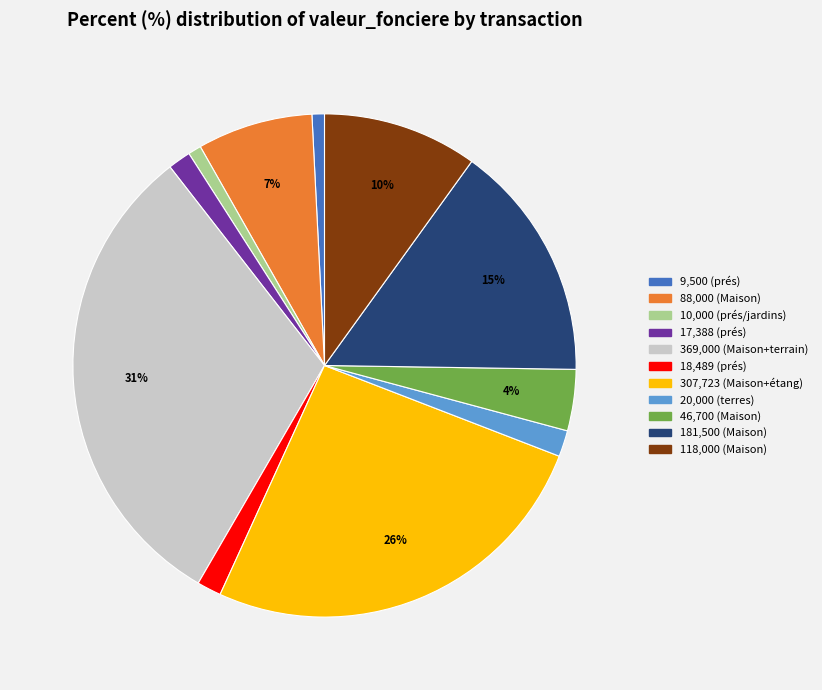

Is there any slice that represents more than half of the pie?

No